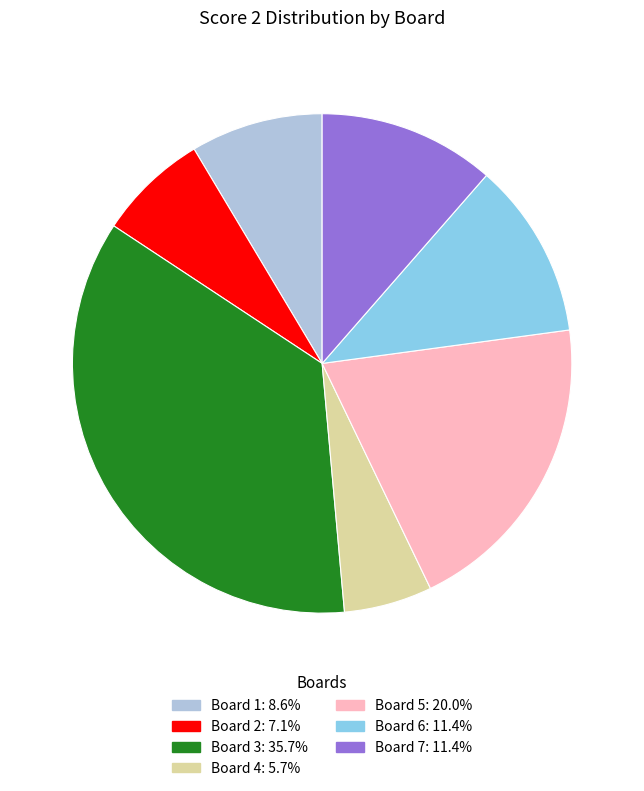

Which slice is the largest?

Board 3